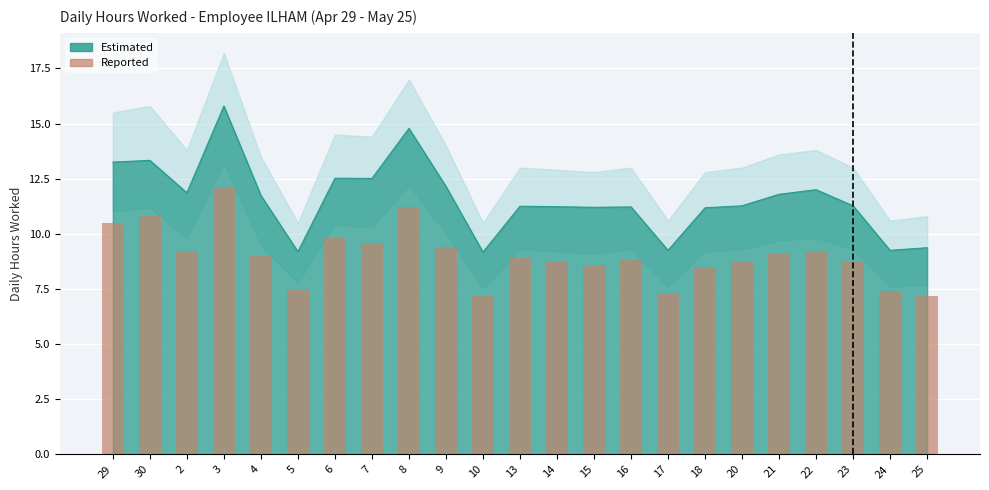

Rank the categories by value from lowest to highest.

10, 25, 17, 24, 5, 18, 15, 14, 20, 23, 16, 13, 4, 21, 2, 22, 9, 7, 6, 29, 30, 8, 3